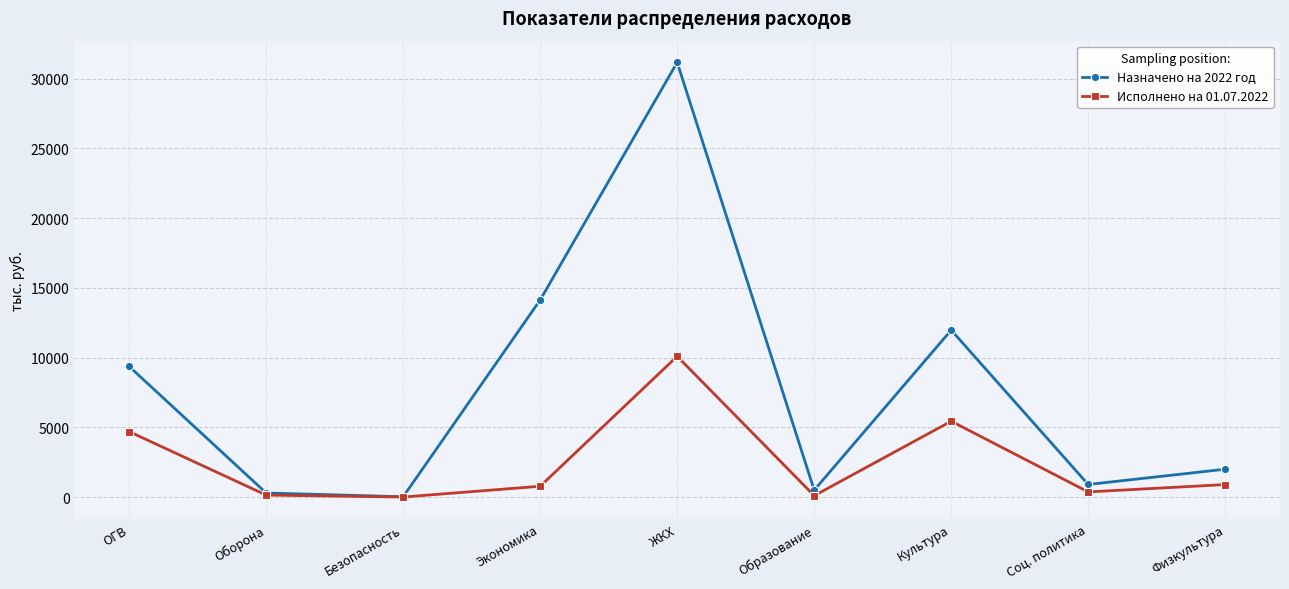

What is the highest value of the Назначено на 2022 год series?

31168.6